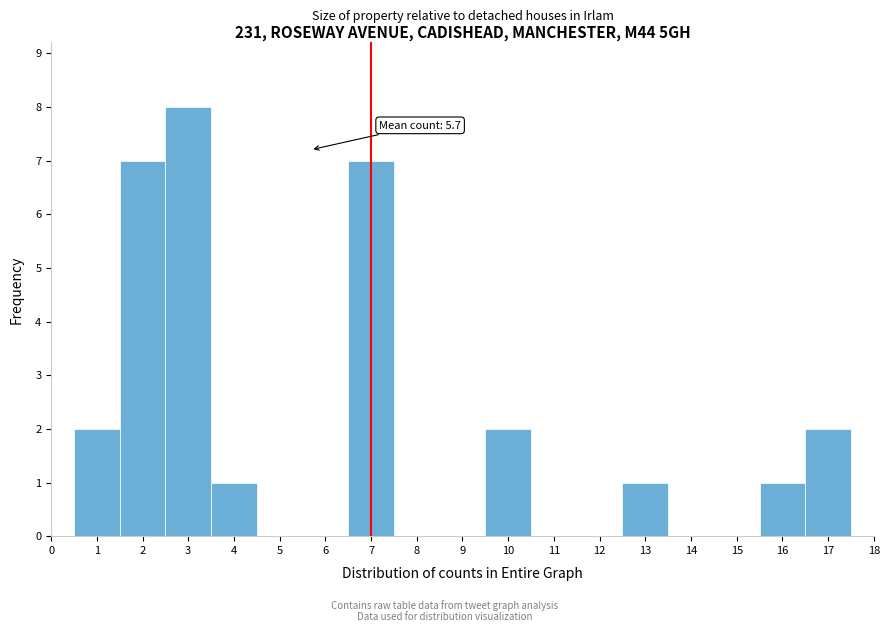

Over which range of the x-axis is the bar tallest?

2.5 to 3.5